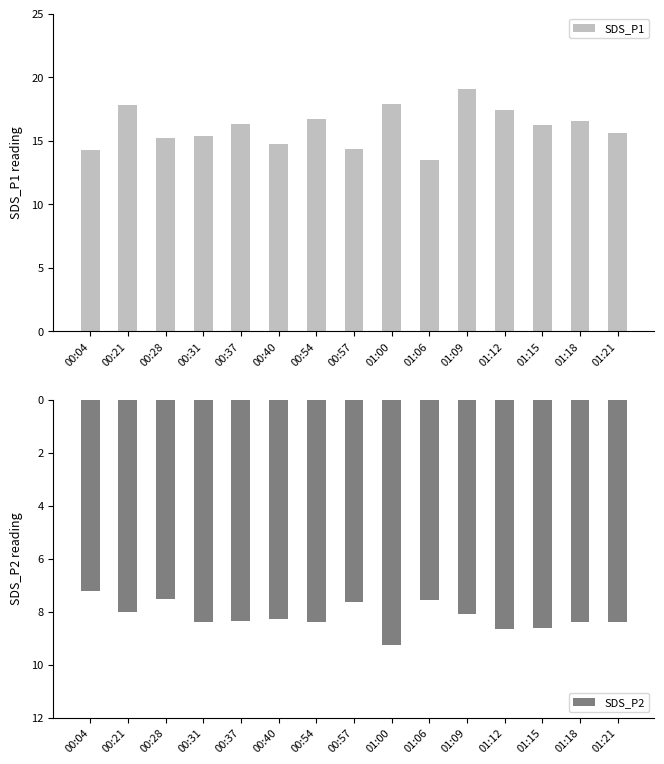

What is the maximum value for SDS_P1?

19.1